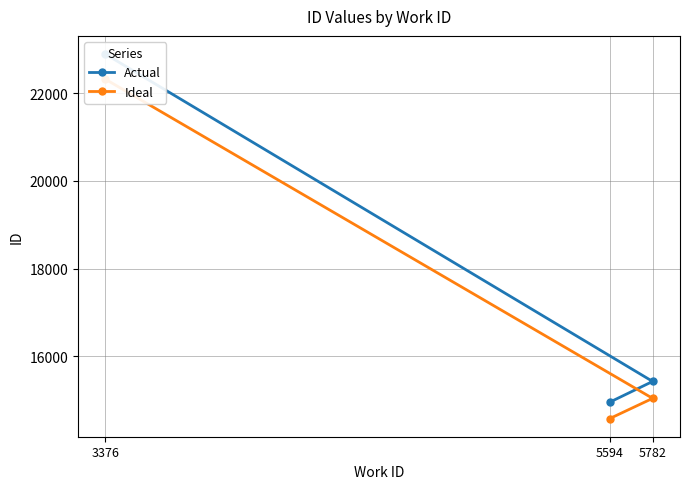

What is the average value of the Ideal series?

17314.4